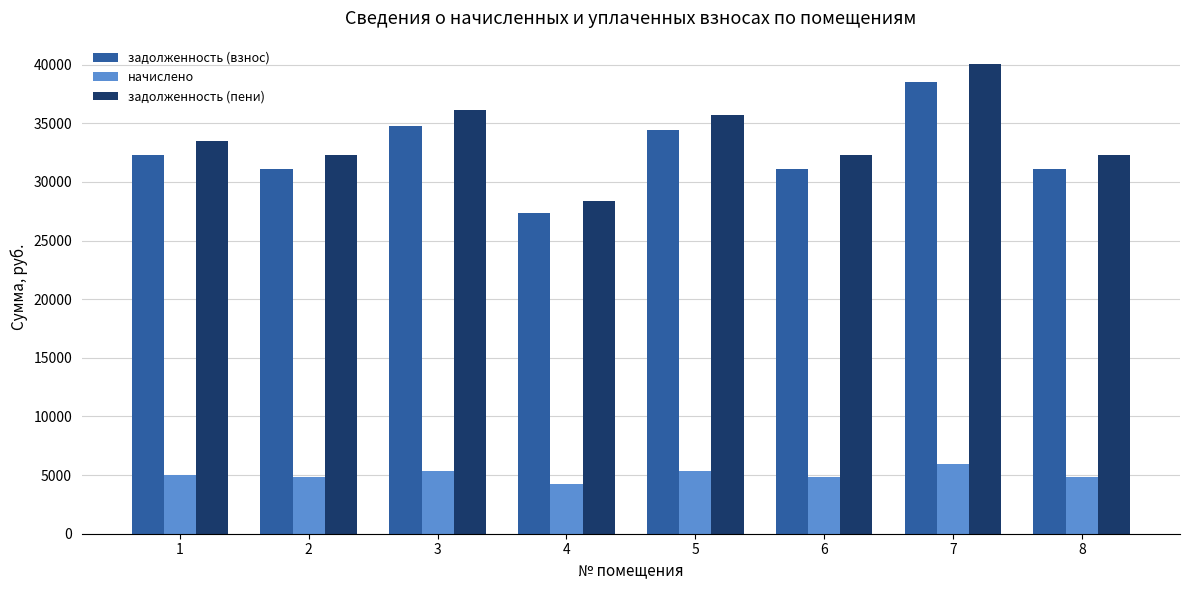

How many values in the задолженность (взнос) series exceed 32285?

4